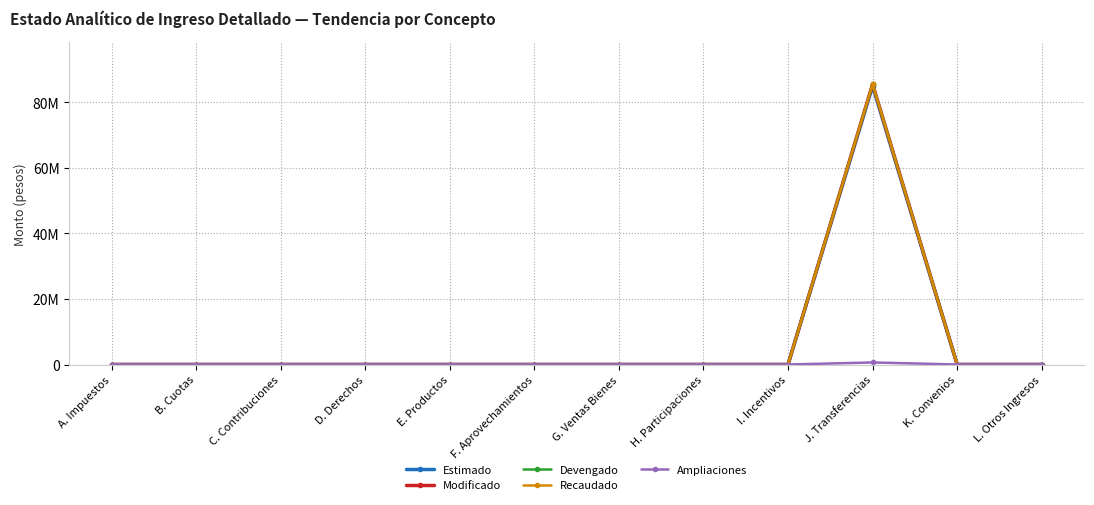

Which series has the largest total across all categories?

Modificado